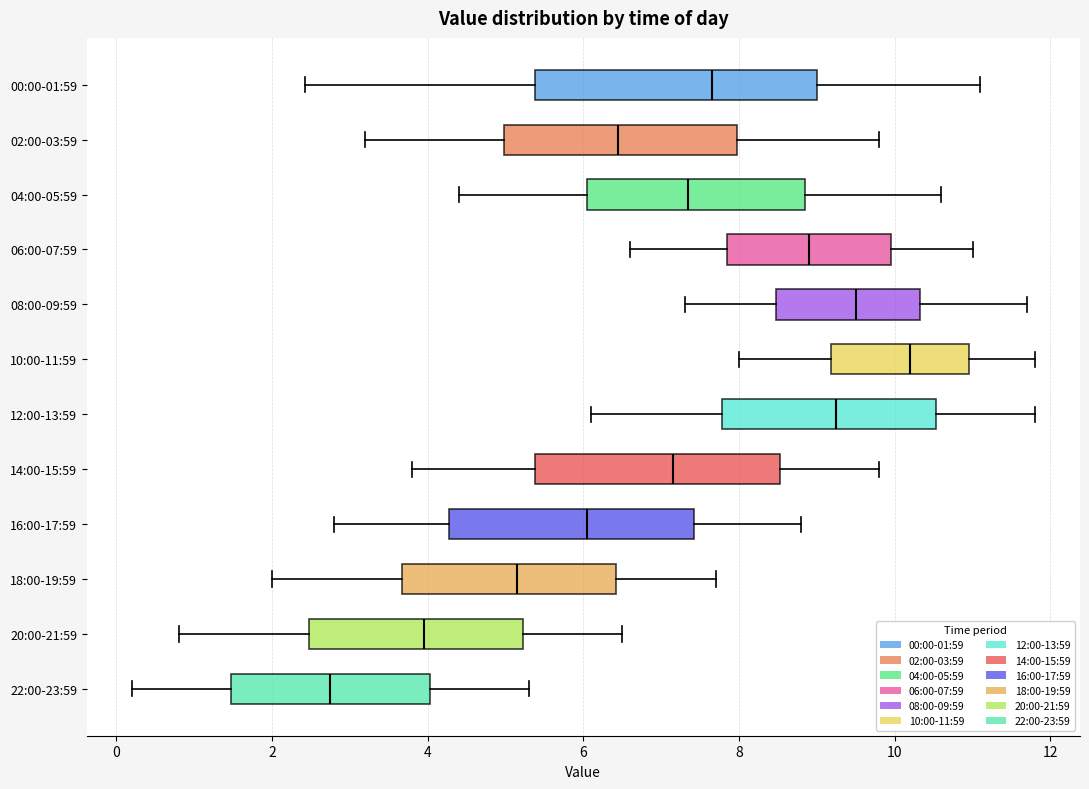

Which box has the furthest to the right median line?

10:00-11:59